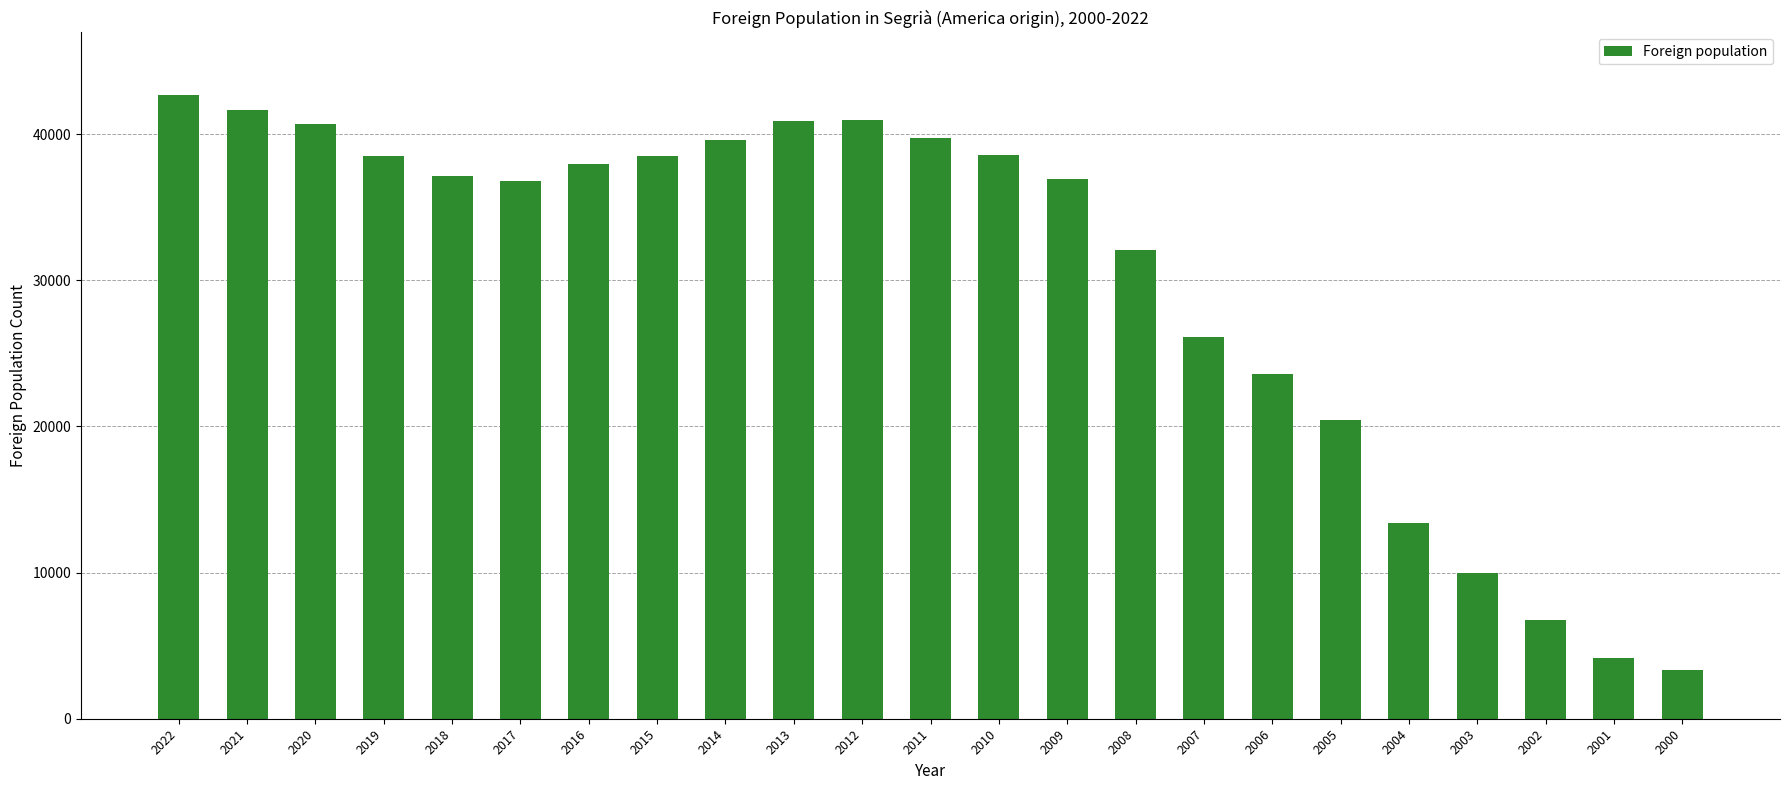

At which category does the chart reach its minimum across all series?

2000